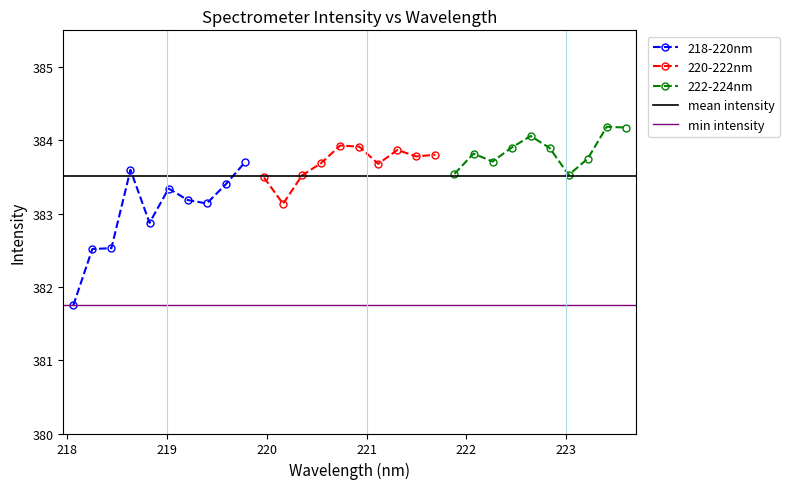

What is the value of the 218-220nm point at the 10th from the left?

383.7